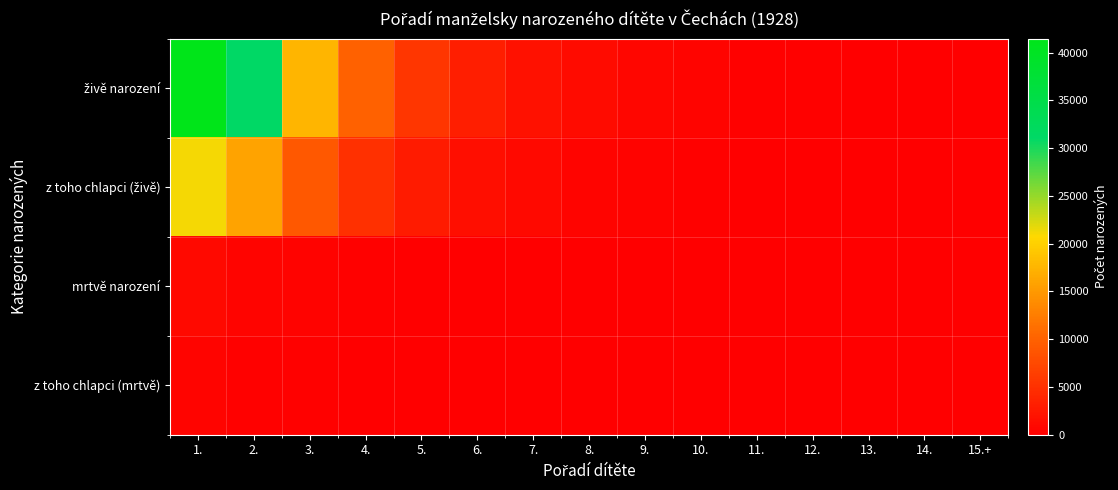

At how many categories does at least one series exceed 32288?

1